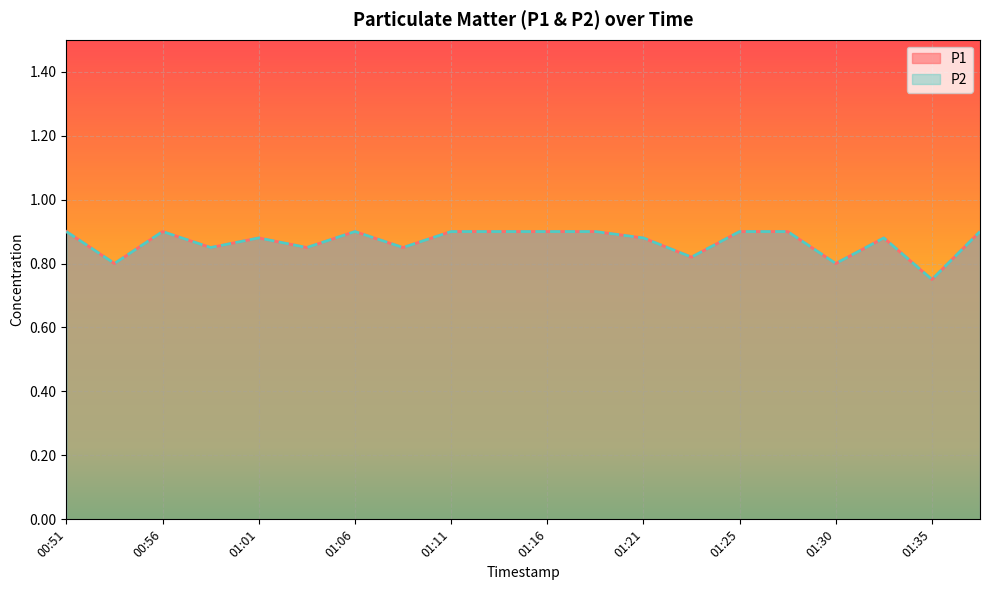

Is the value of P1 at 01:23 greater than the value of P2 at 01:28?

No